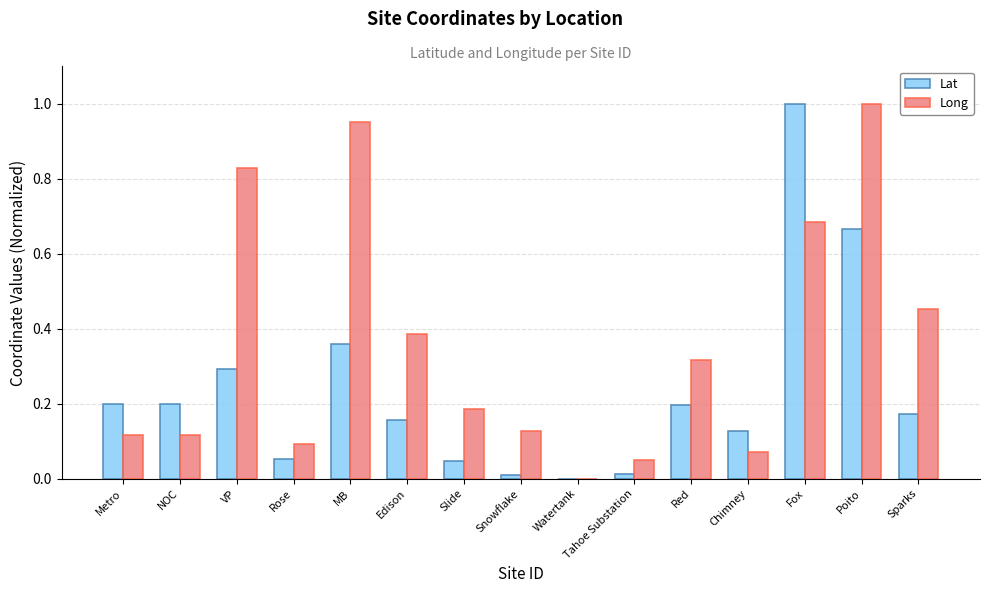

What is the sum of all Lat values?

3.5